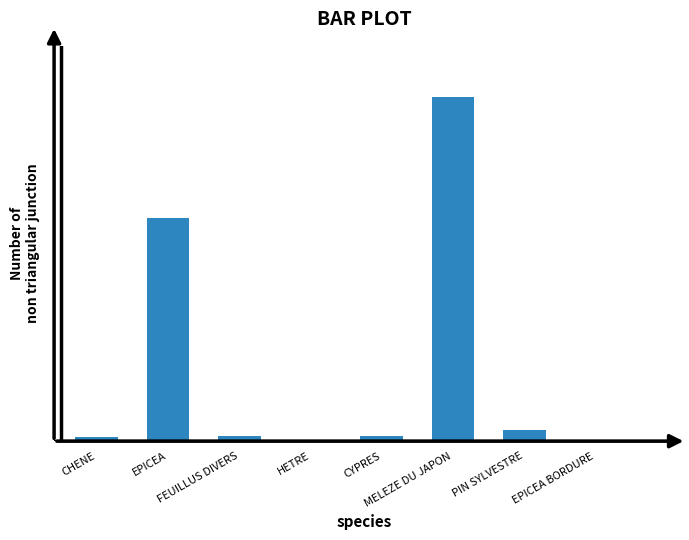

Read the value at HETRE.

2.9